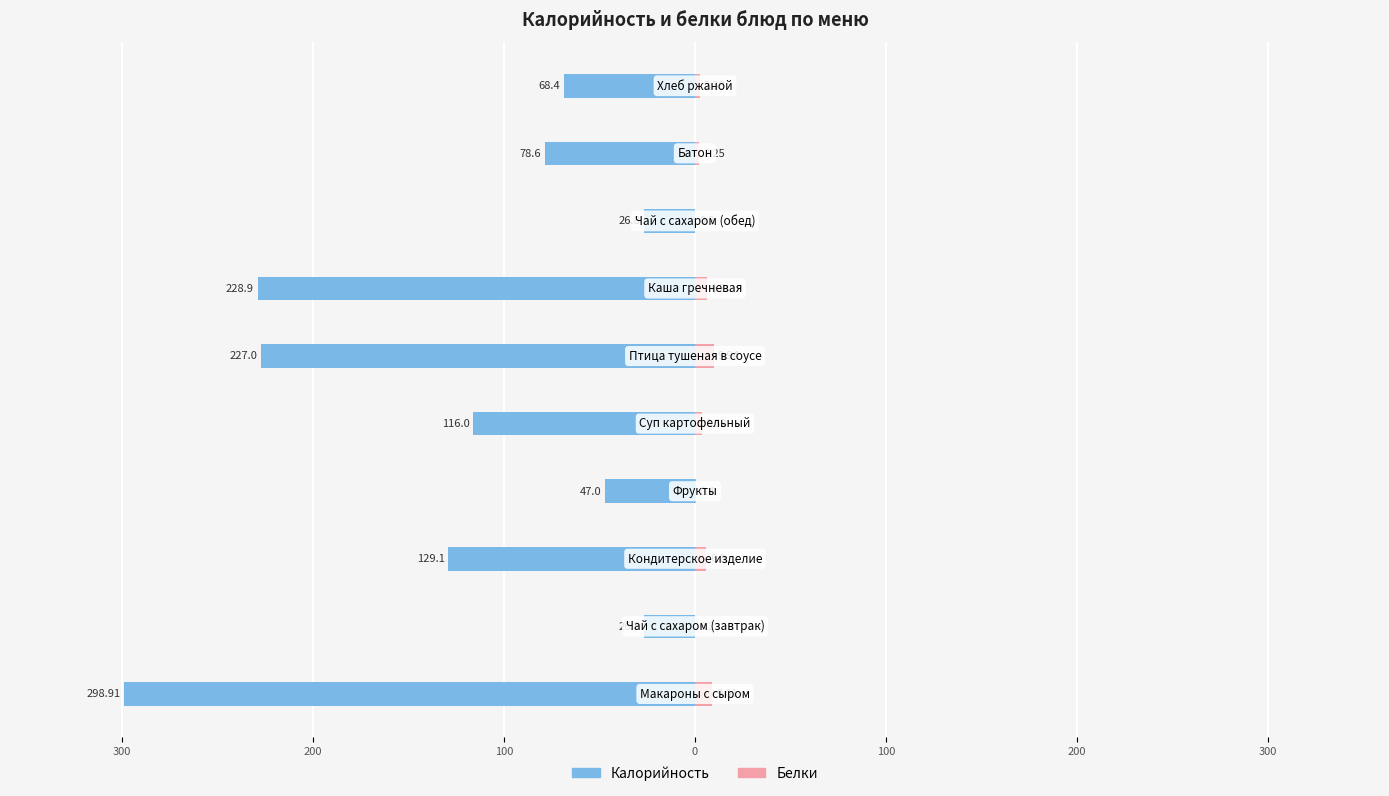

At how many categories does at least one series exceed -280?

10